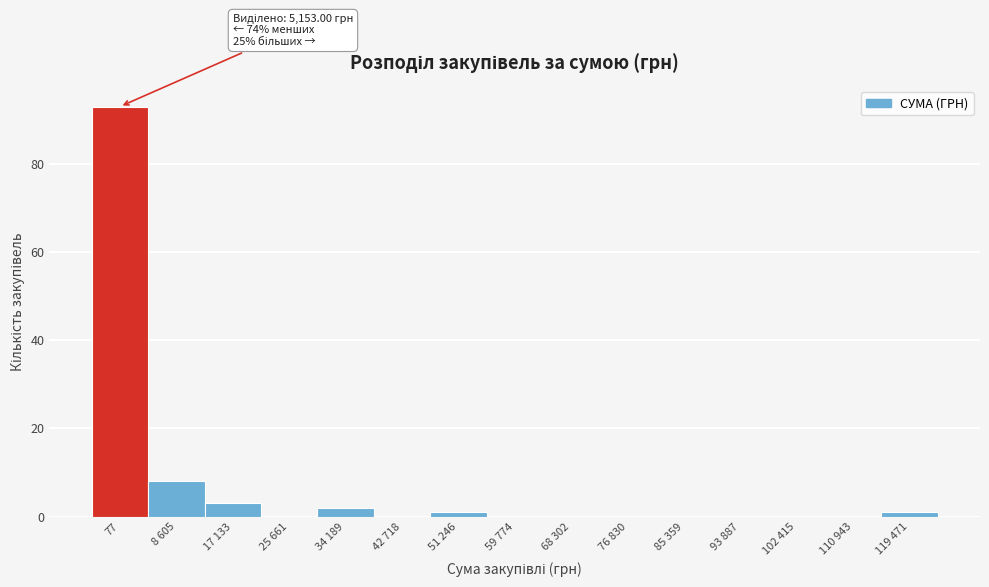

What is the change in value from 8 605 to 17 133?

-5